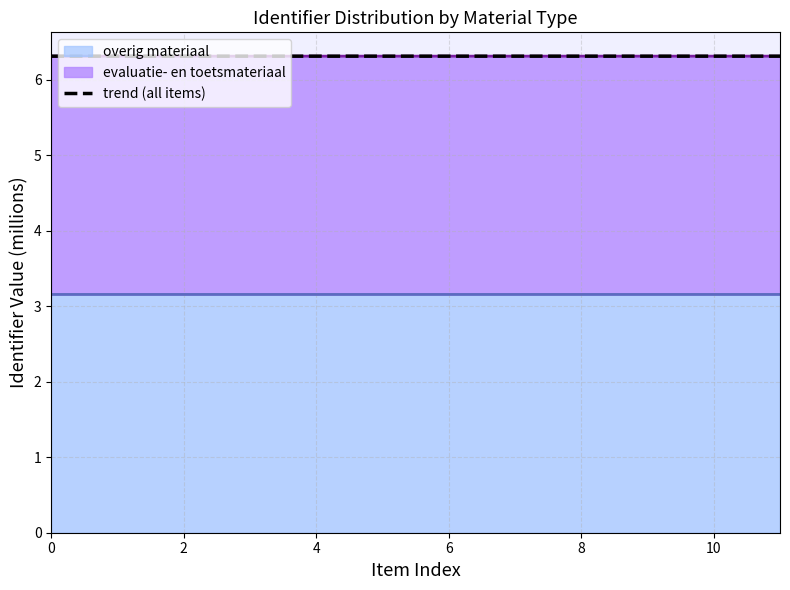

What is the sum of the values at 10 and 8?

12.6